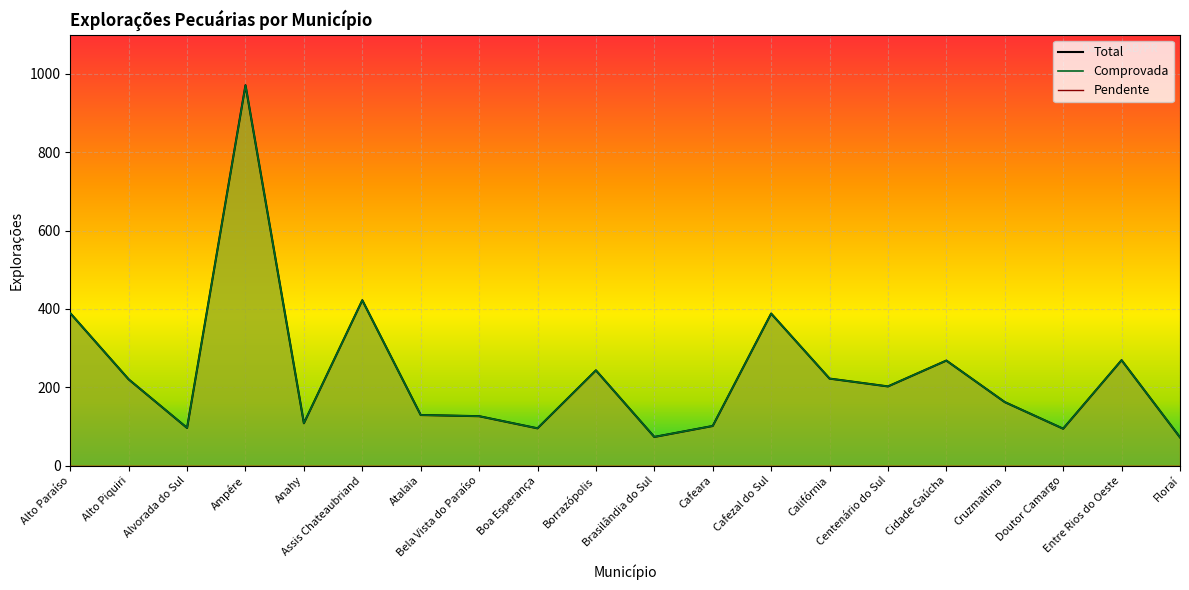

At which label does Total first exceed 202?

Alto Paraíso